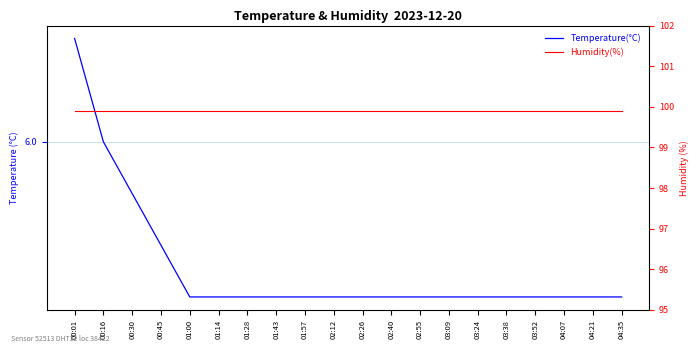

What are all the series names shown in the legend?

Temperature(°C), Humidity(%)